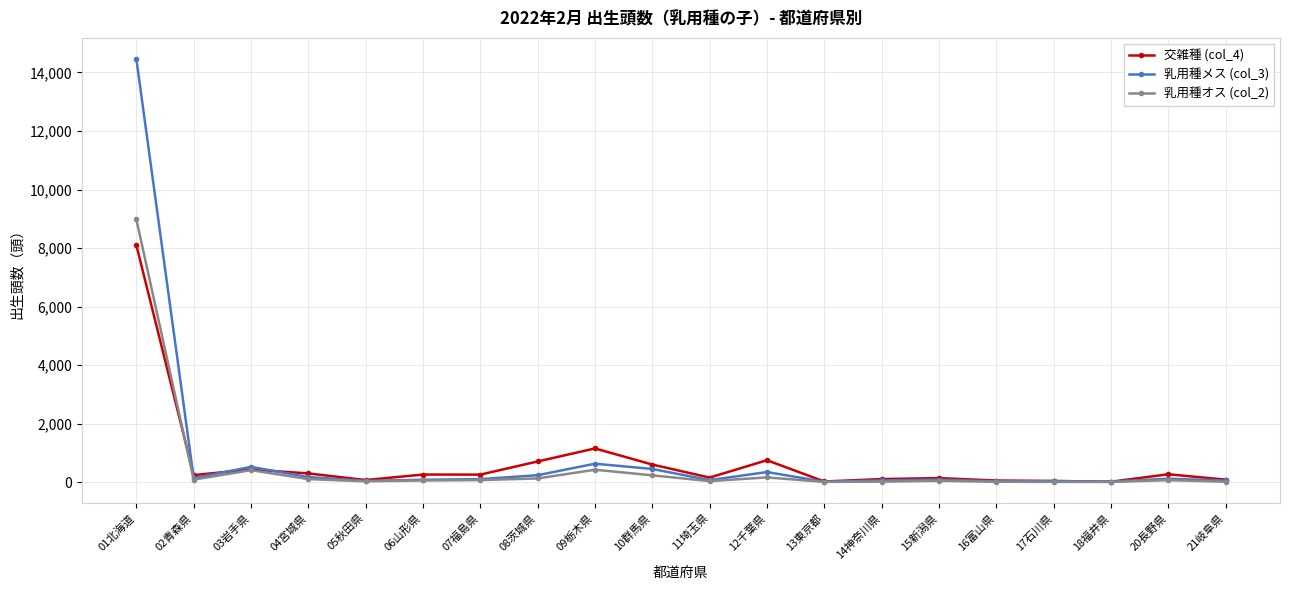

Where is the first local maximum for 交雑種 (col_4)?

03岩手県